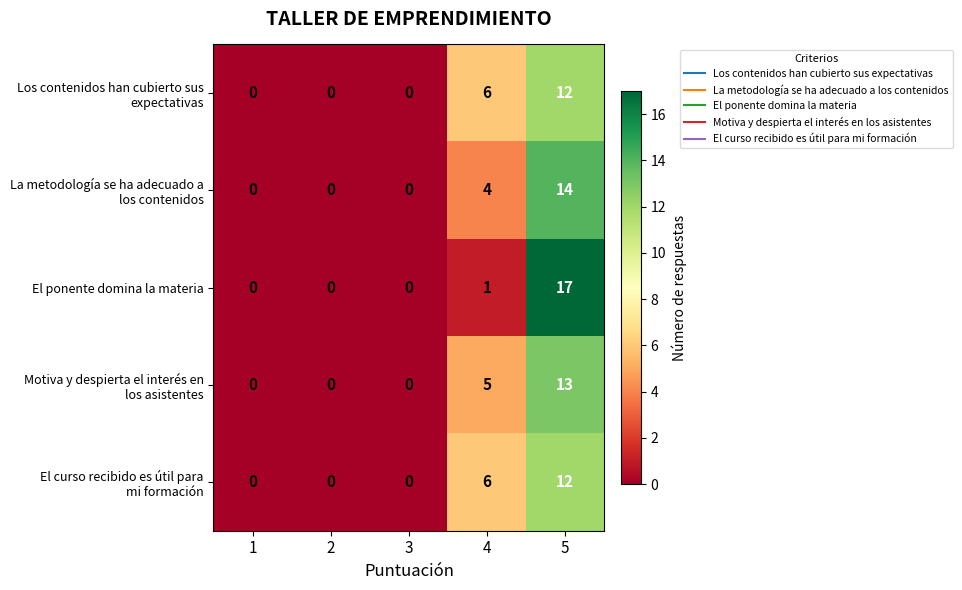

What is the difference between the highest and lowest values at 5?

5